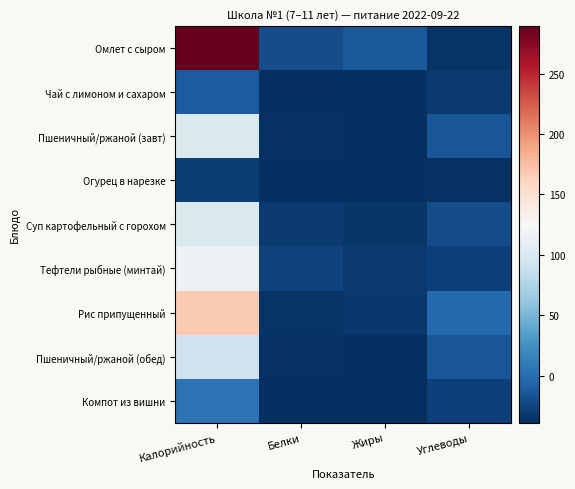

Reading left to right, transcribe all the data shown in this chart.

Омлет с сыром: Калорийность=289.4	Белки=-20.0	Жиры=-12.3	Углеводы=-36.1
Чай с лимоном и сахаром: Калорийность=-11.4	Белки=-38.7	Жиры=-39.0	Углеводы=-32.3
Пшеничный/ржаной (завт): Калорийность=100.9	Белки=-36.4	Жиры=-38.7	Углеводы=-15.9
Огурец в нарезке: Калорийность=-29.9	Белки=-38.5	Жиры=-39.0	Углеводы=-37.2
Суп картофельный с горохом: Калорийность=102.1	Белки=-31.9	Жиры=-34.7	Углеводы=-20.5
Тефтели рыбные (минтай): Калорийность=115.1	Белки=-27.4	Жиры=-31.9	Углеводы=-28.0
Рис припущенный: Калорийность=167.6	Белки=-35.5	Жиры=-33.8	Углеводы=-2.5
Пшеничный/ржаной (обед): Калорийность=90.9	Белки=-37.4	Жиры=-38.7	Углеводы=-15.9
Компот из вишни: Калорийность=4.1	Белки=-38.7	Жиры=-39.0	Углеводы=-28.5